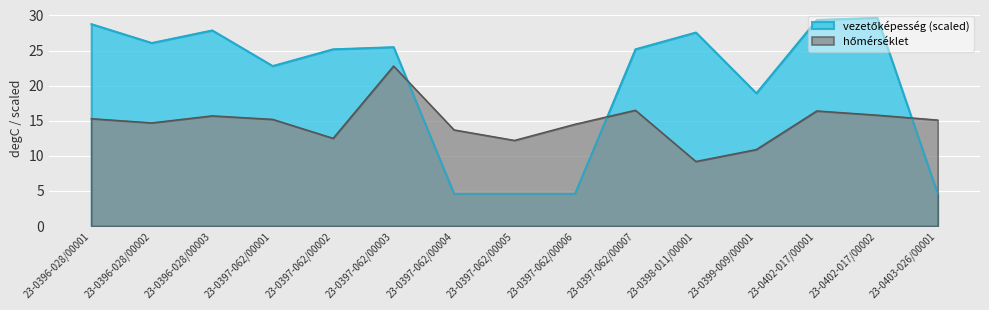

Reading left to right, transcribe all the data shown in this chart.

hőmérséklet: 15.3	14.7	15.7	15.2	12.5	22.8	13.7	12.2	14.5	16.5	9.2	10.9	16.4	15.8	15.1
vezetőképesség: 28.8	26.1	27.9	22.8	25.2	25.5	4.6	4.6	4.6	25.2	27.6	18.9	29.4	29.7	4.6